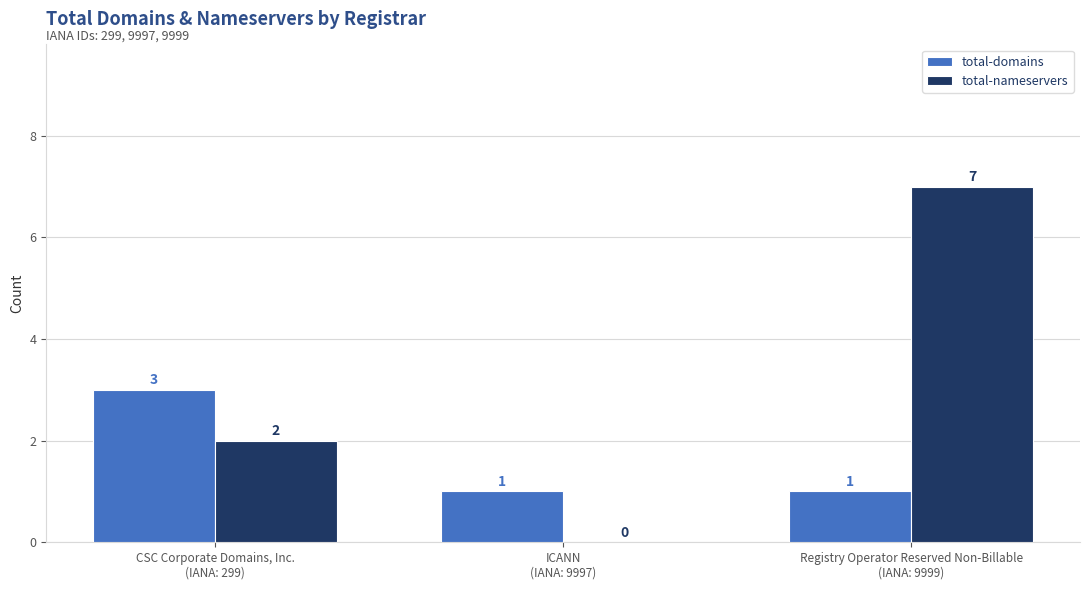

Which series has the largest total across all categories?

total-nameservers